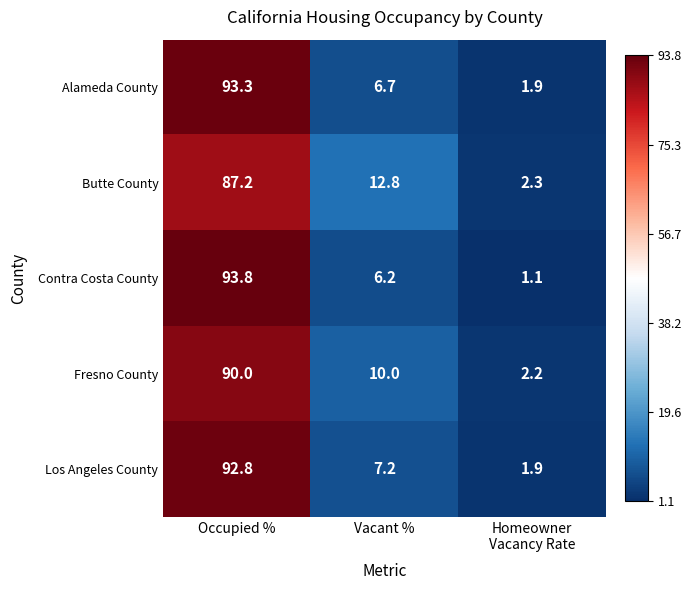

How many distinct data groups are displayed?

5